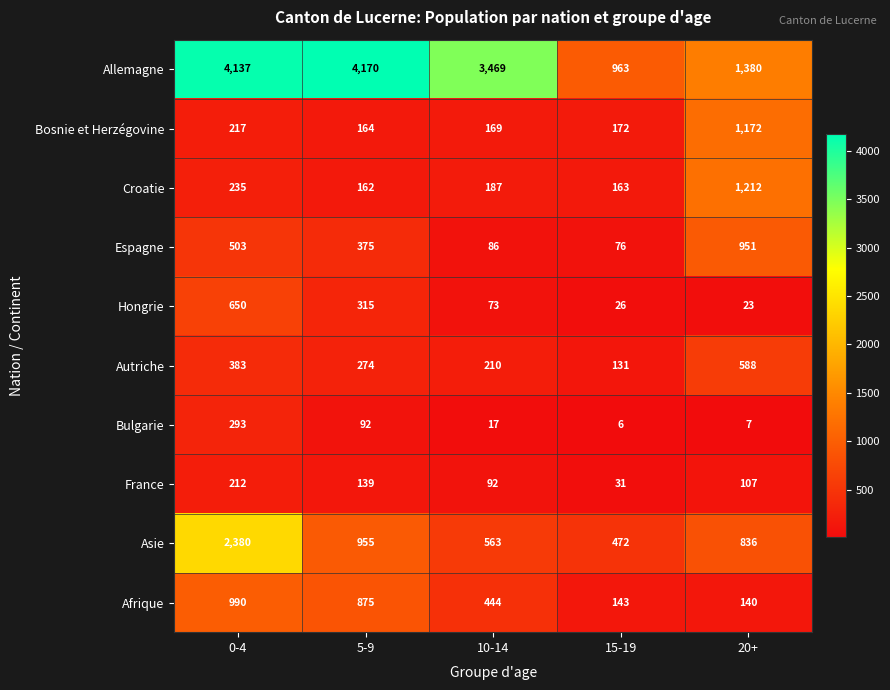

What is the difference between the maximum and minimum values in the Hongrie series?

627